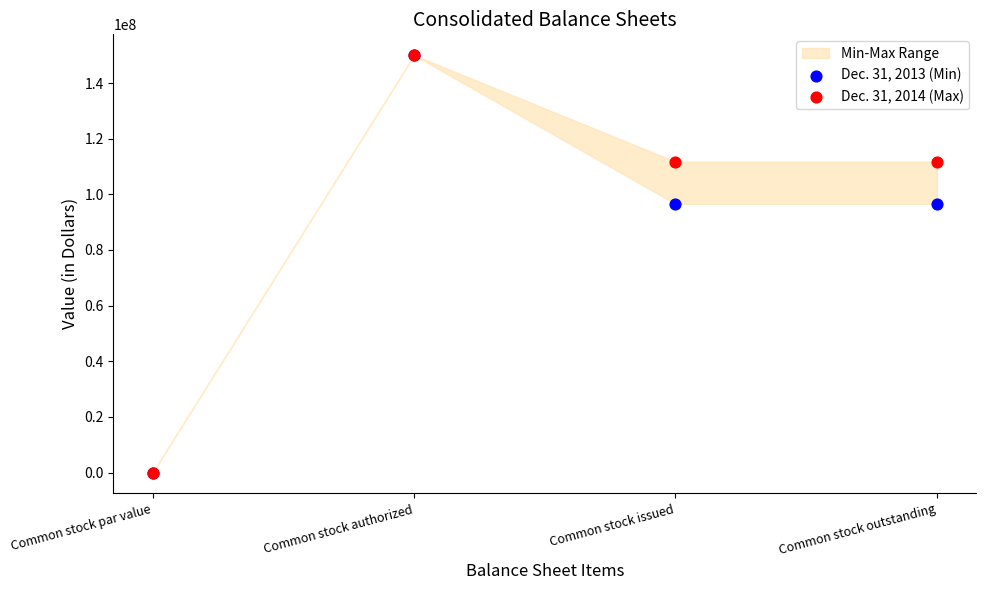

Which series has the widest spread of Y values?

Dec. 31, 2013 (Min)